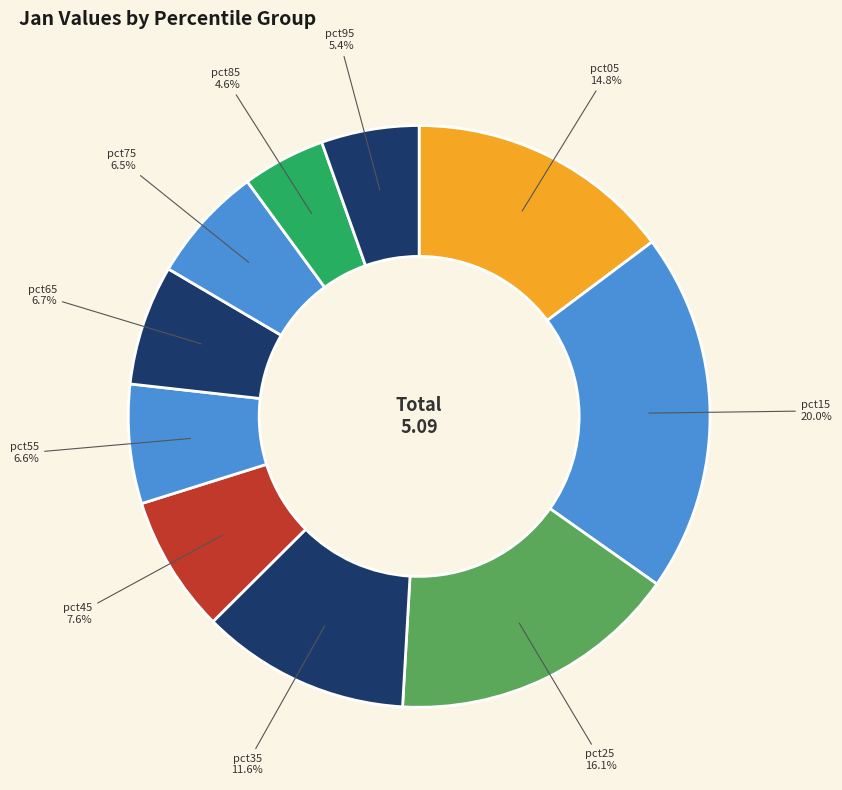

Which category has the smallest portion of the pie?

pct85